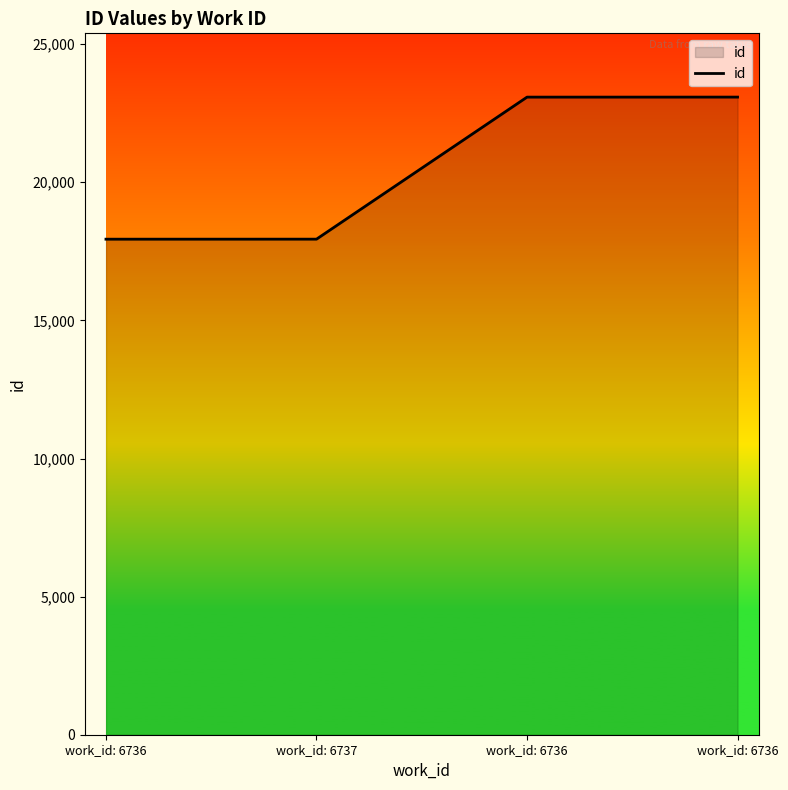

How many values are below 23083?

2